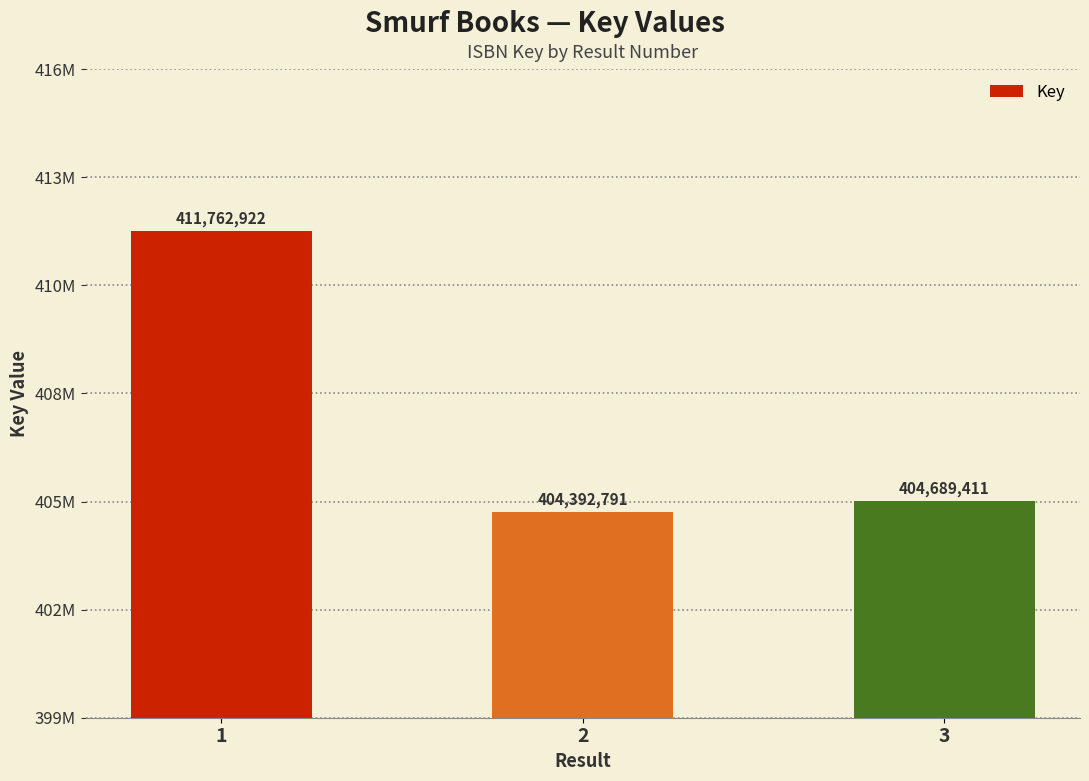

Are the bars horizontal?

No